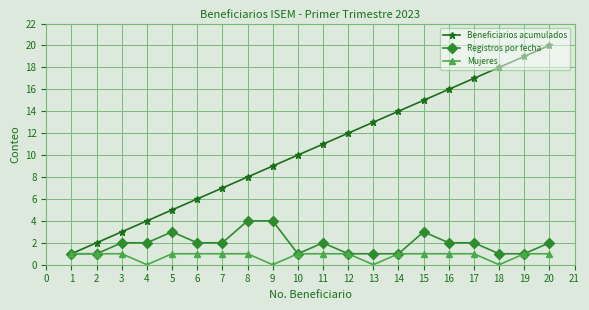

Which series has the largest range (max minus min)?

Beneficiarios acumulados